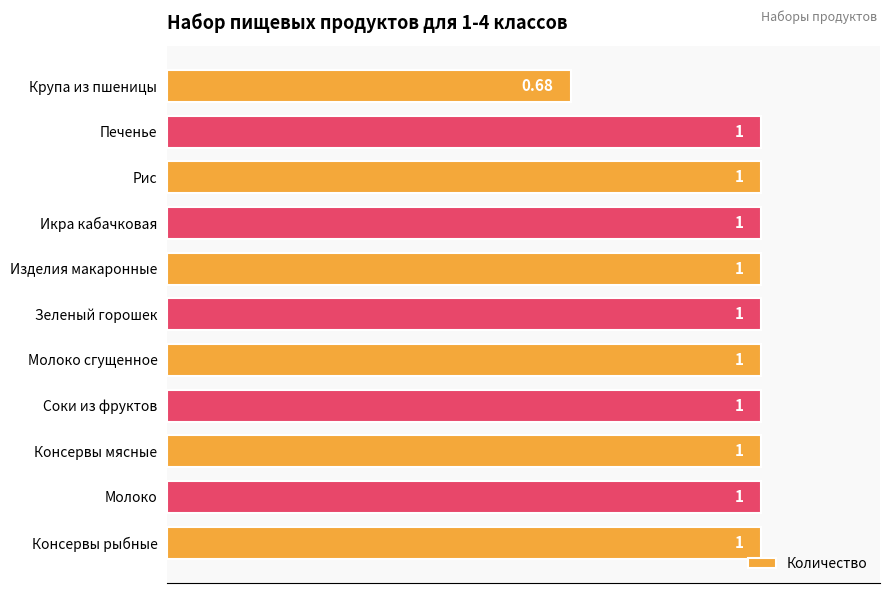

What is the label of the 5th bar from the bottom?

Молоко сгущенное